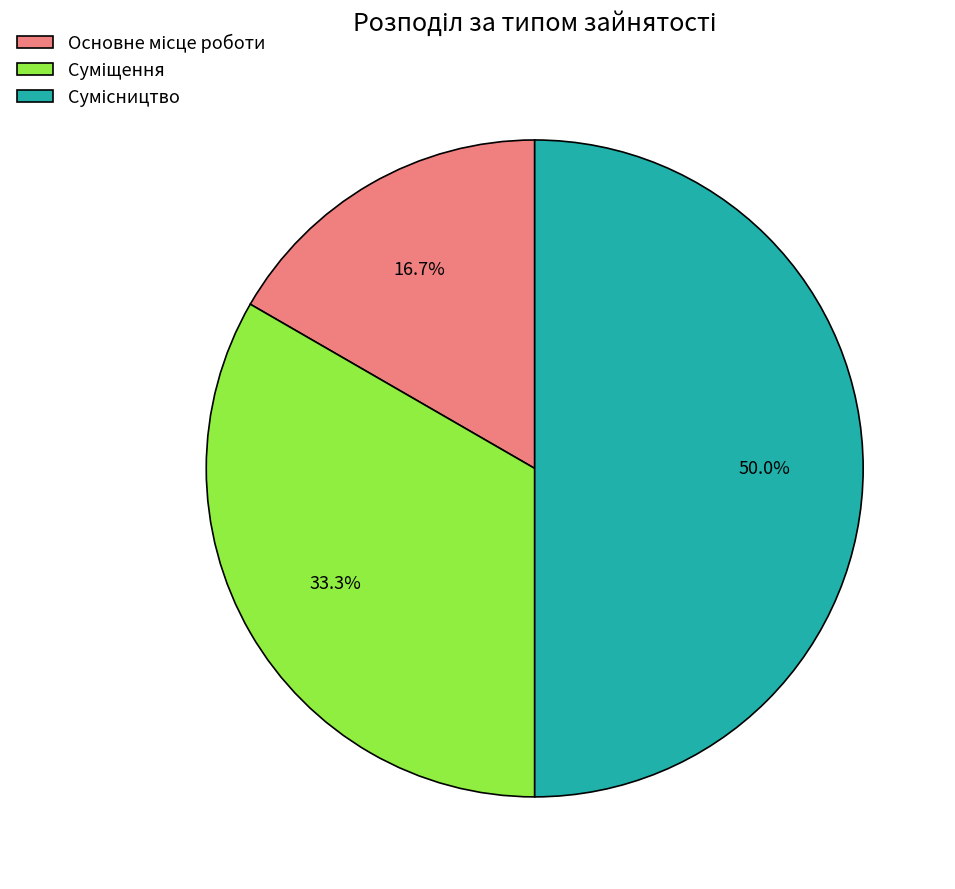

Is there a majority slice in this chart?

No